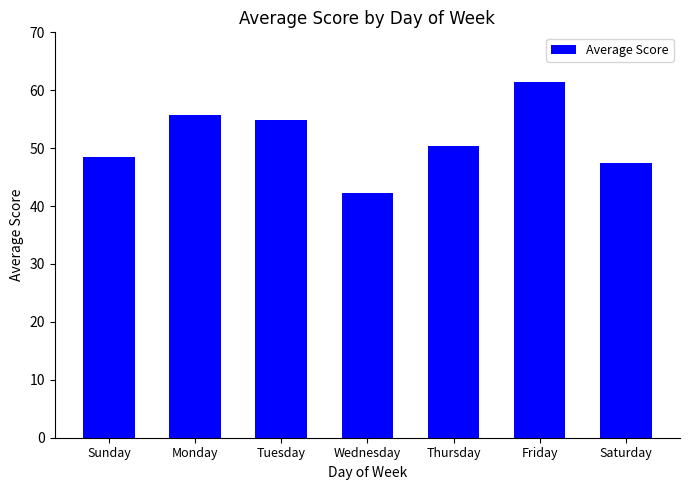

What is the change in value from Sunday to Friday?

+13.0